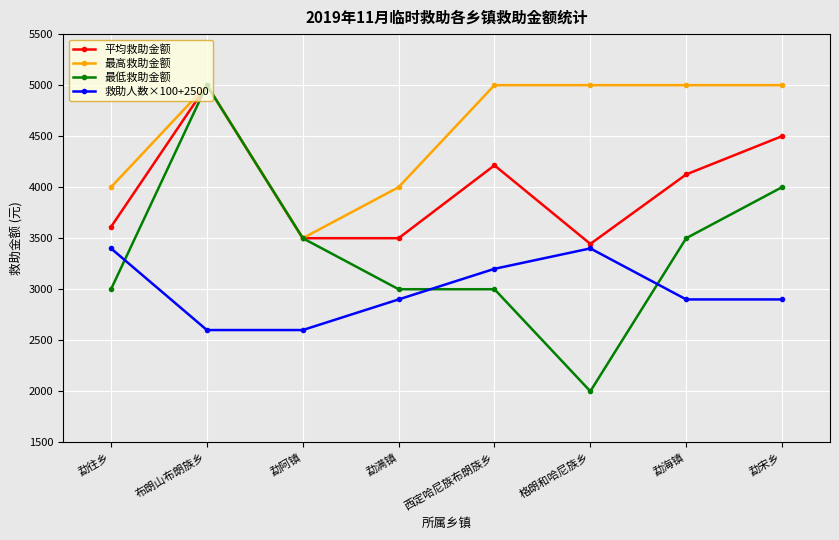

What is the spread (max minus min) of values at 勐往乡?

1000